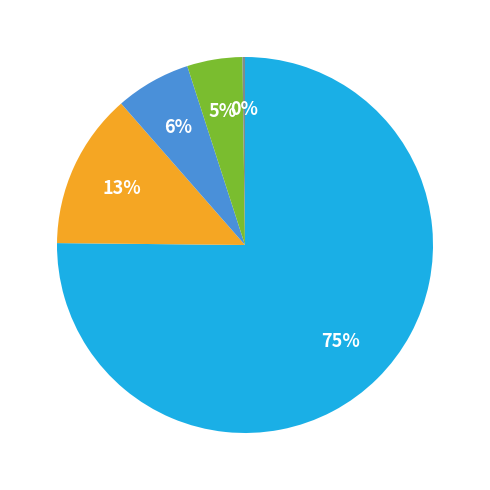

Does any single category account for the majority?

Yes